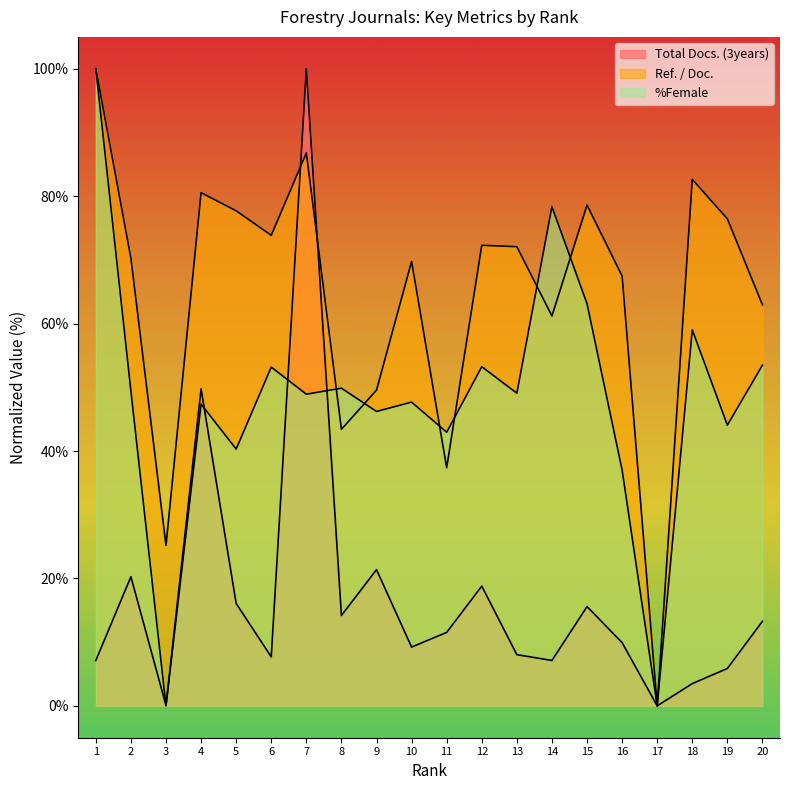

What is the approximate value of Total Docs. (3years) at 3?

0.1